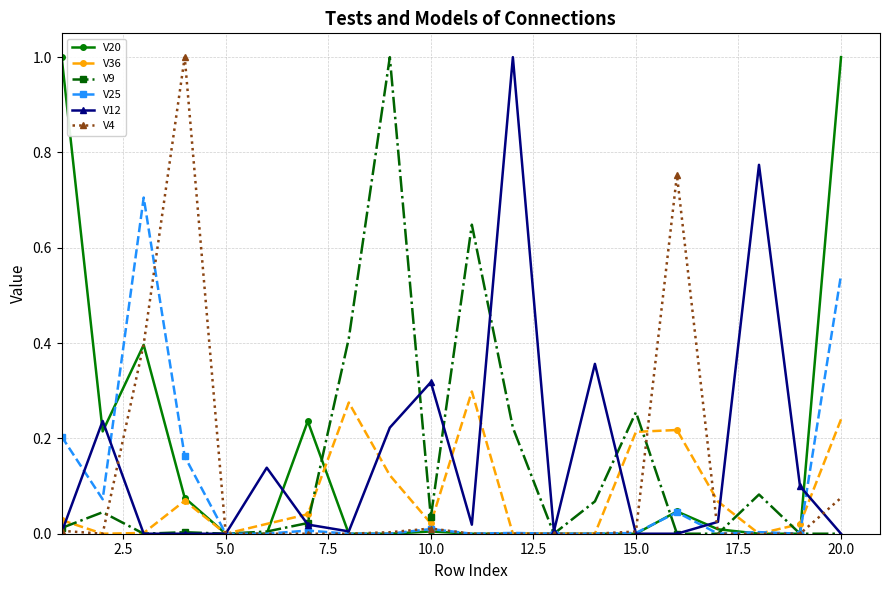

Count the number of data series in this chart.

6